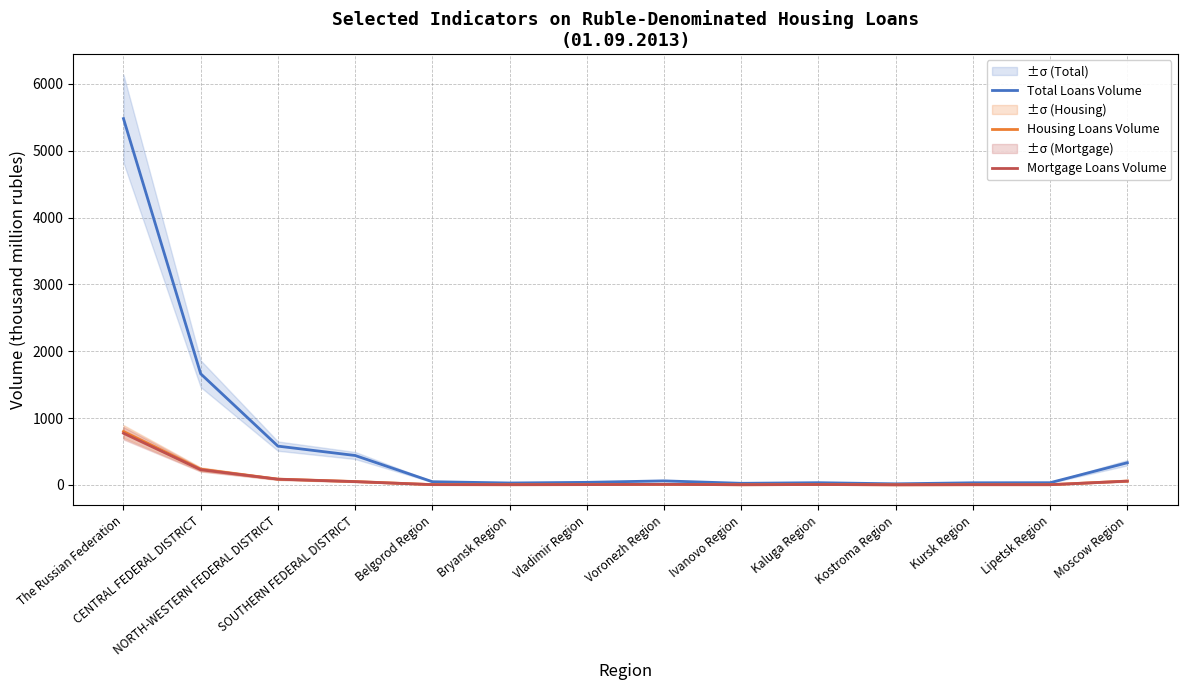

What is the sum of all Mortgage Loans Volume values?

1244.3